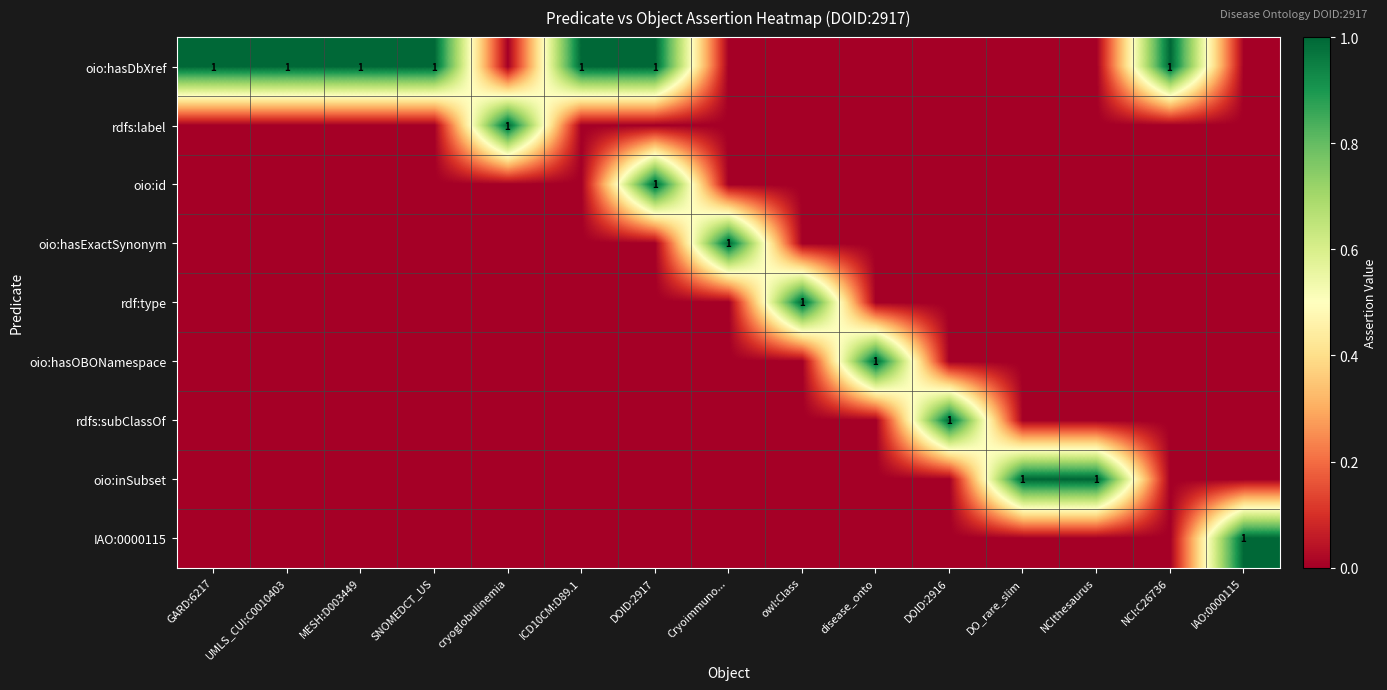

Count the rdfs:label values in the range 0 to 1.

15